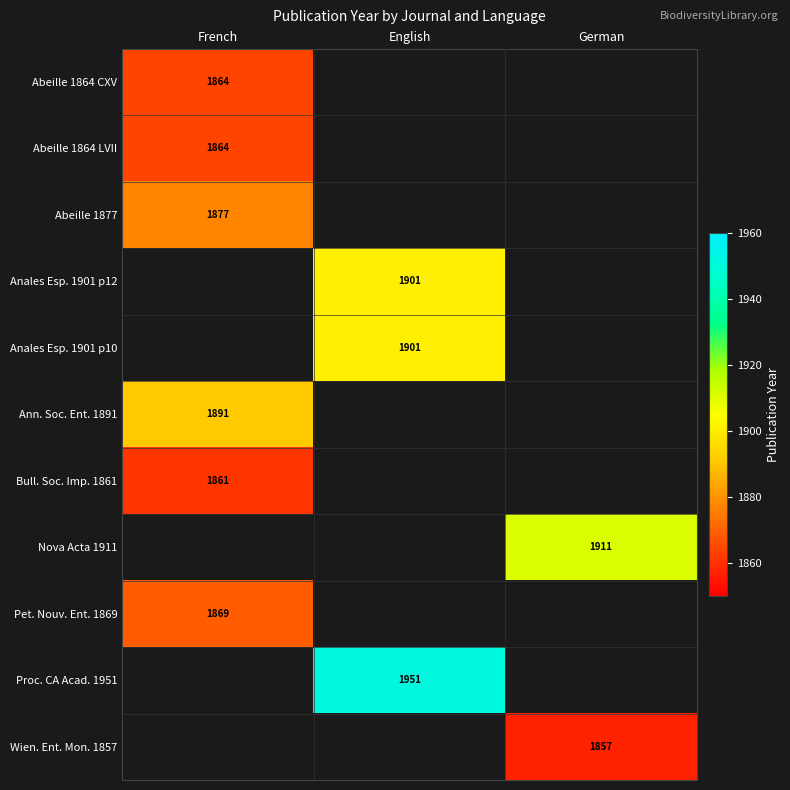

The Ann. Soc. Ent. 1891 series shows 1261 at French. True or false?

False